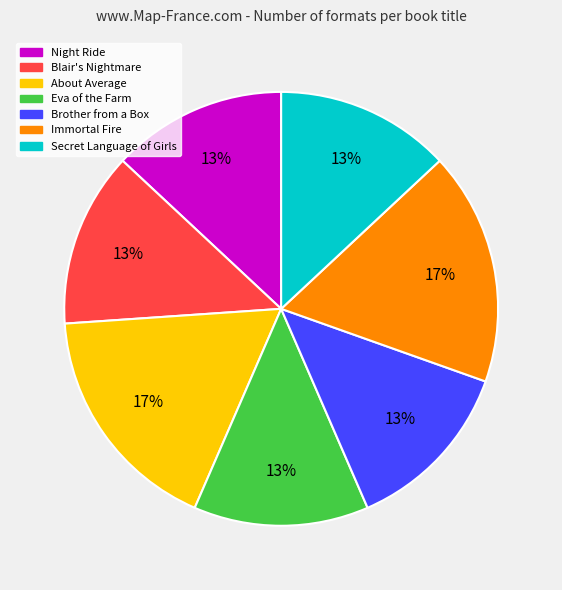

Is the sum of Brother from a Box and Night Ride greater than half?

No